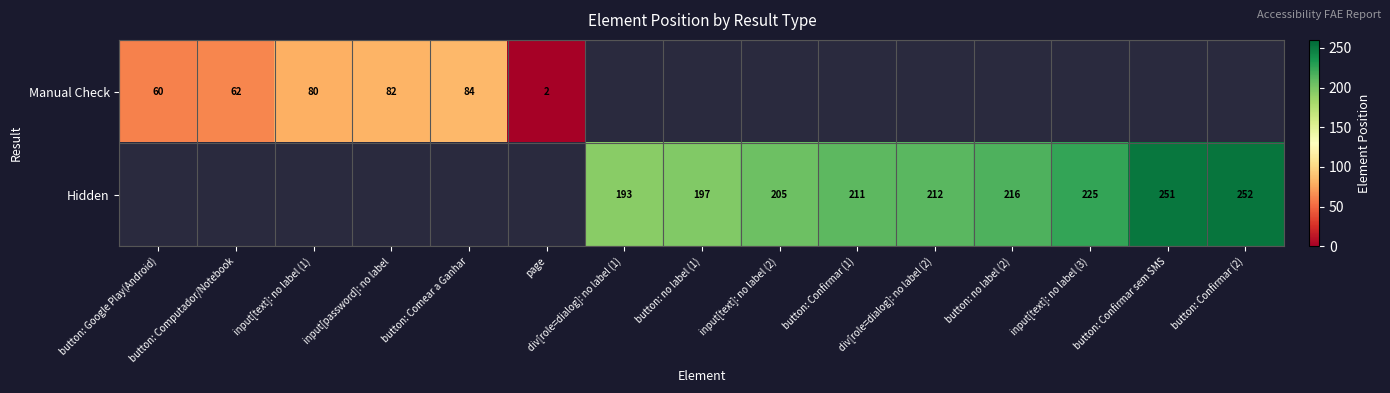

What is the difference between the Hidden values at div[role=dialog]: no label (1) and button: no label (1)?

4